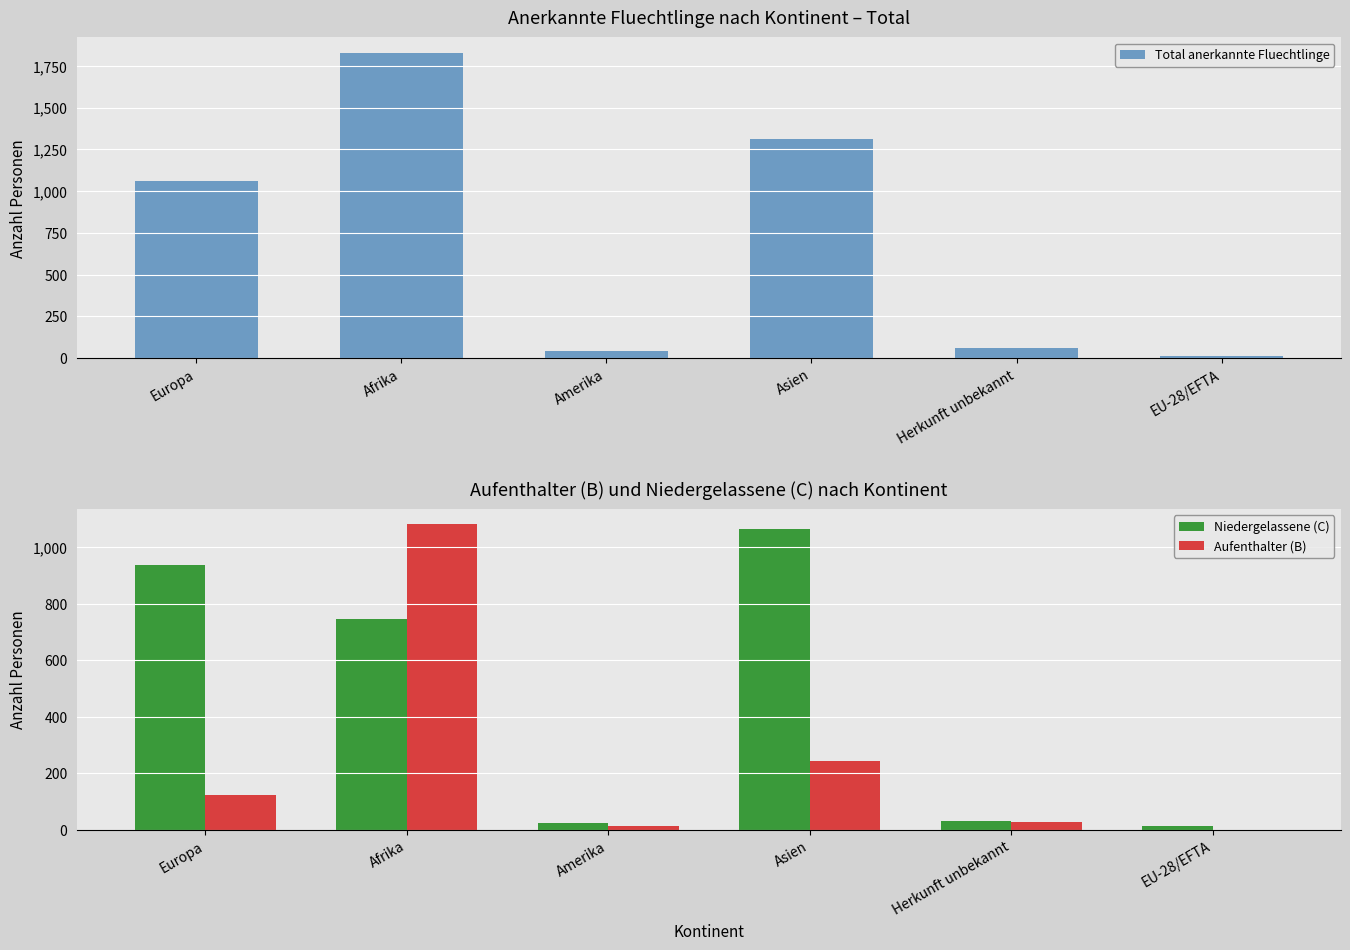

The Total anerkannte Fluechtlinge series shows 28 at Amerika. True or false?

False